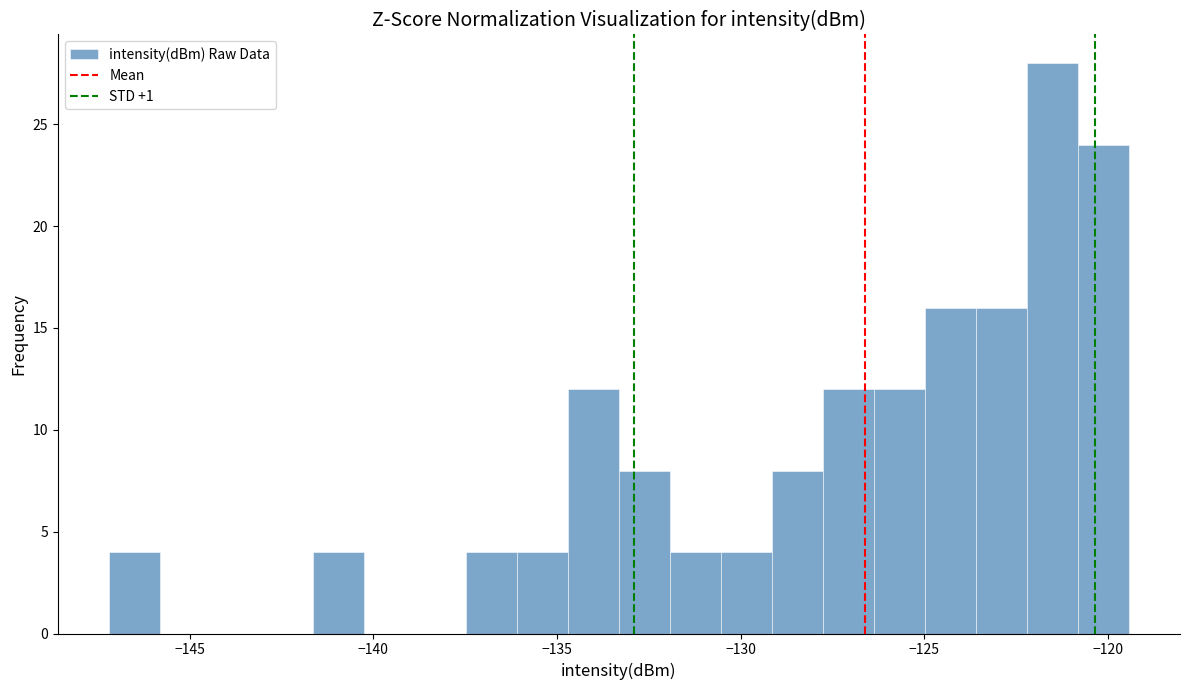

Around what value on the x-axis is the tallest bar? Give the approximate position of its centre, as read against the axis.

-121.5